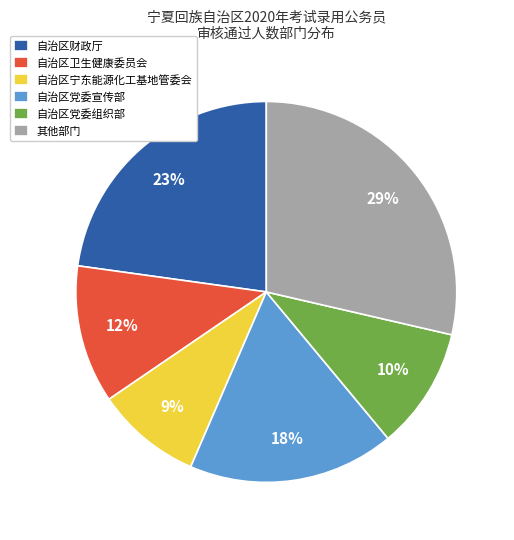

Does 自治区财政厅 account for over 50% of the chart?

No